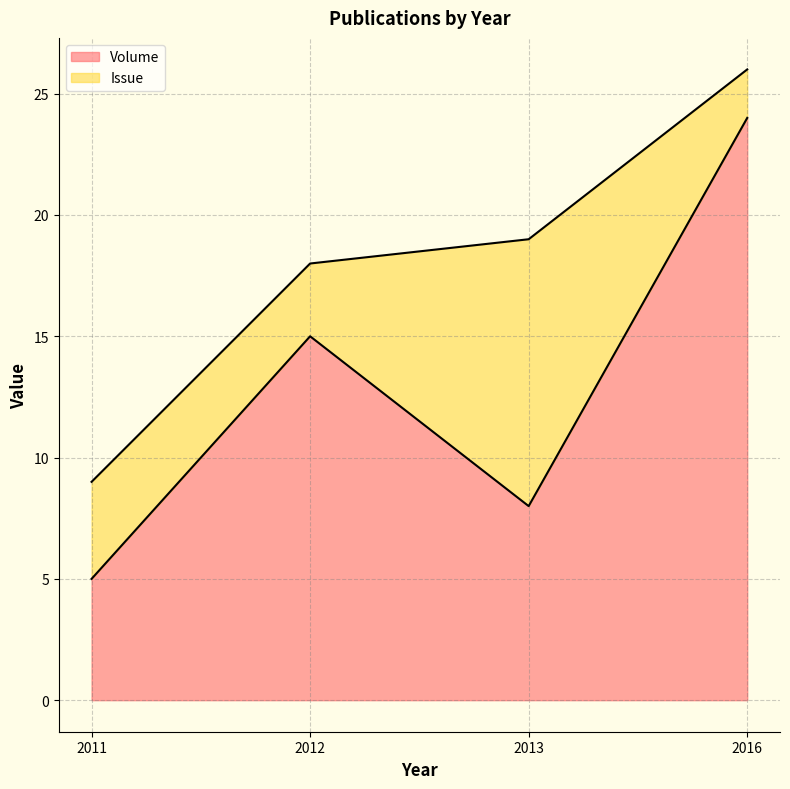

The chart shows a value of 15 at 2012. True or false?

True